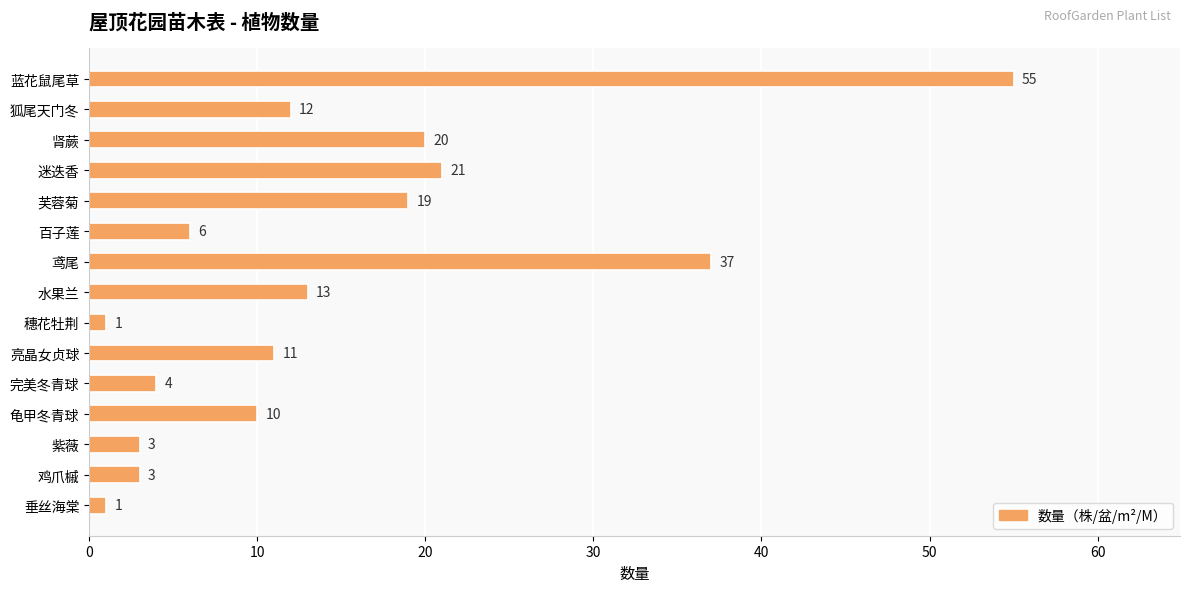

How many distinct data groups are displayed?

1